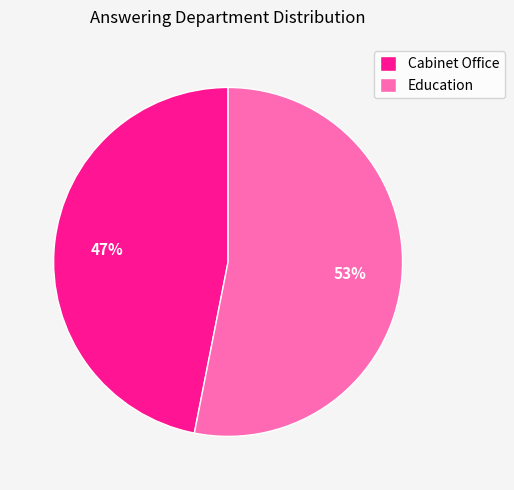

Is Cabinet Office the majority of the pie?

No